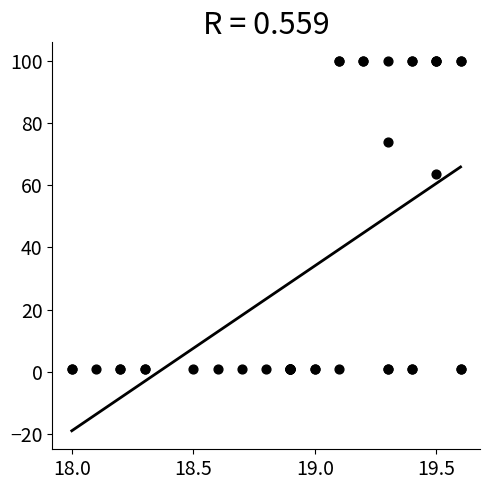

What Y value in the scatter plot is closest to 50?

63.5